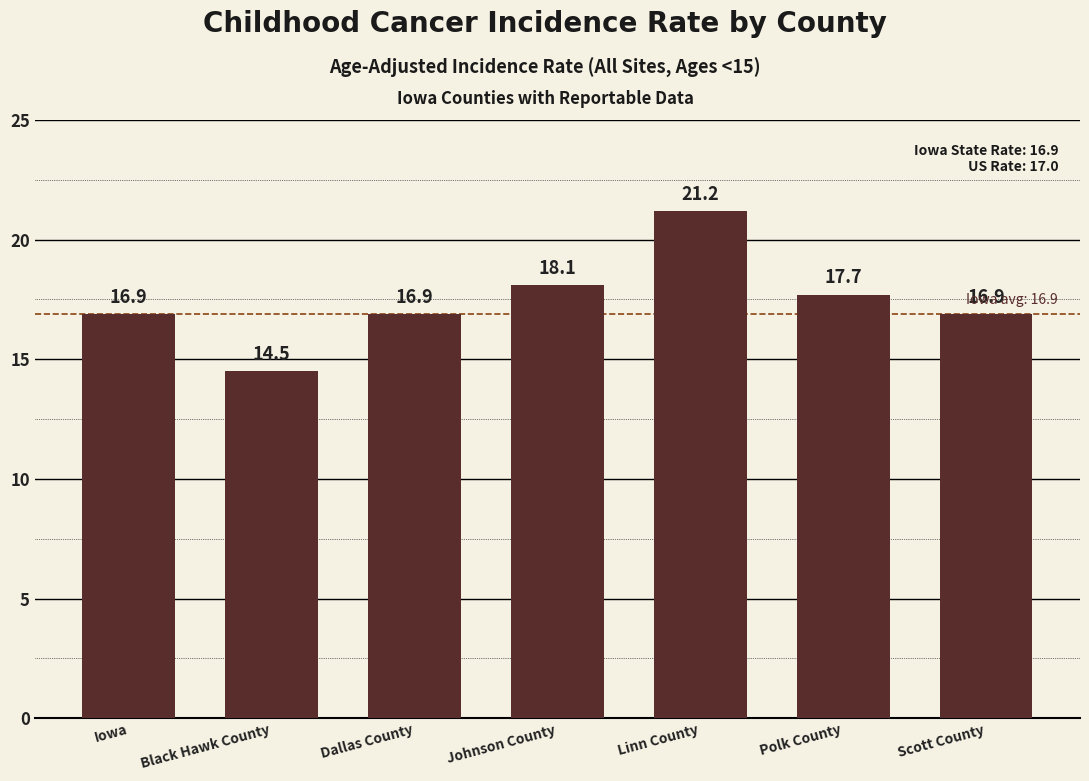

The value at Scott County is 16.9. True or false?

True